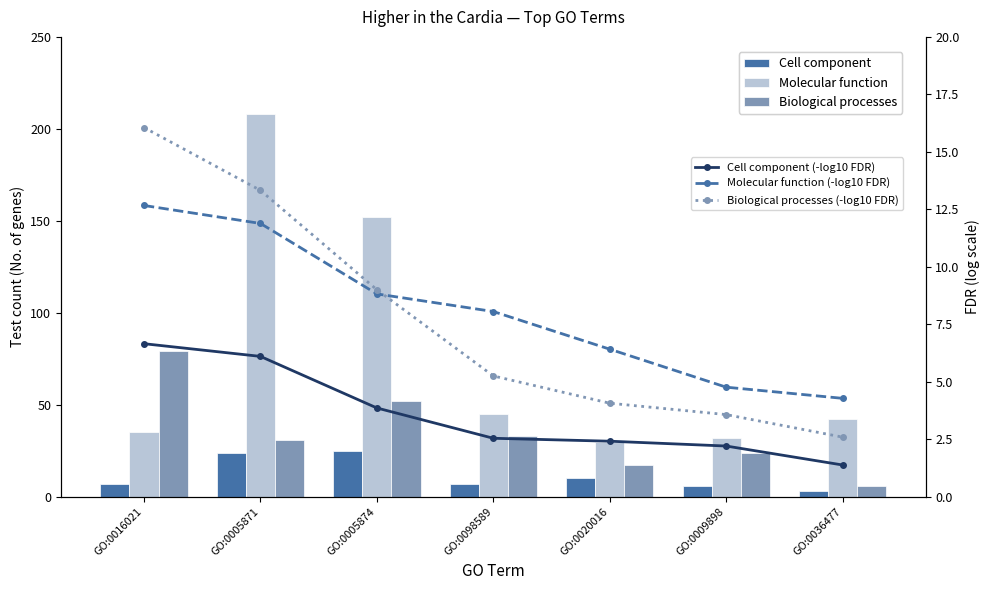

Reading left to right, list all the values displayed in this chart.

Cell component: 7.0	24.0	25.0	7.0	10.0	6.0	3.0
Molecular function: 35.0	208.0	152.0	45.0	30.0	32.0	42.0
Biological processes: 79.0	31.0	52.0	33.0	17.0	24.0	6.0
Cell component (-log10 FDR): 6.7	6.1	3.9	2.5	2.4	2.2	1.4
Molecular function (-log10 FDR): 12.7	11.9	8.8	8.1	6.4	4.8	4.3
Biological processes (-log10 FDR): 16.1	13.3	9.0	5.3	4.1	3.6	2.6